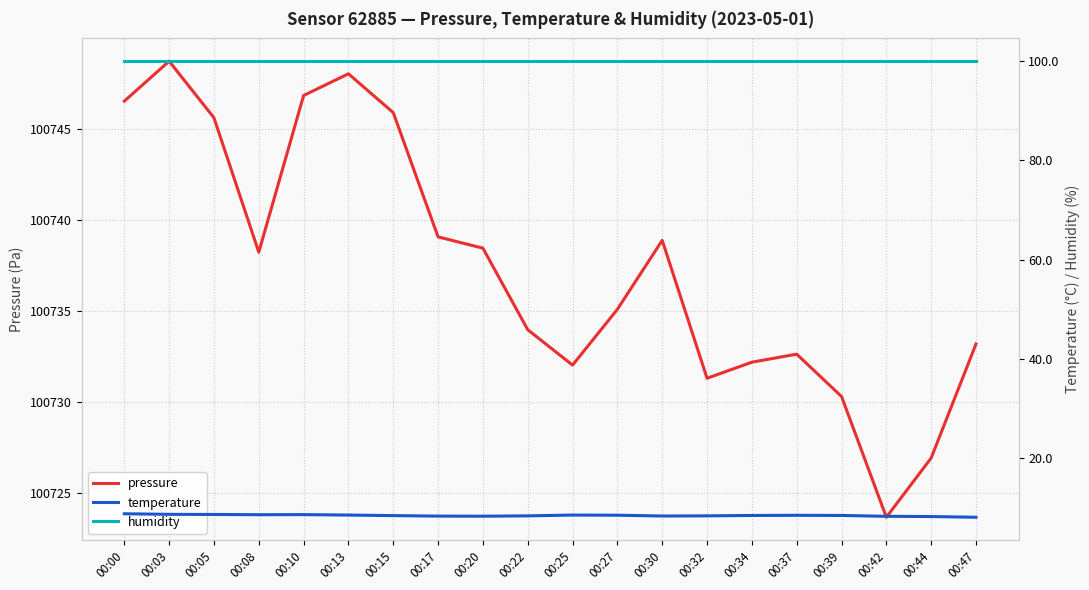

How many data points does each series have?

20